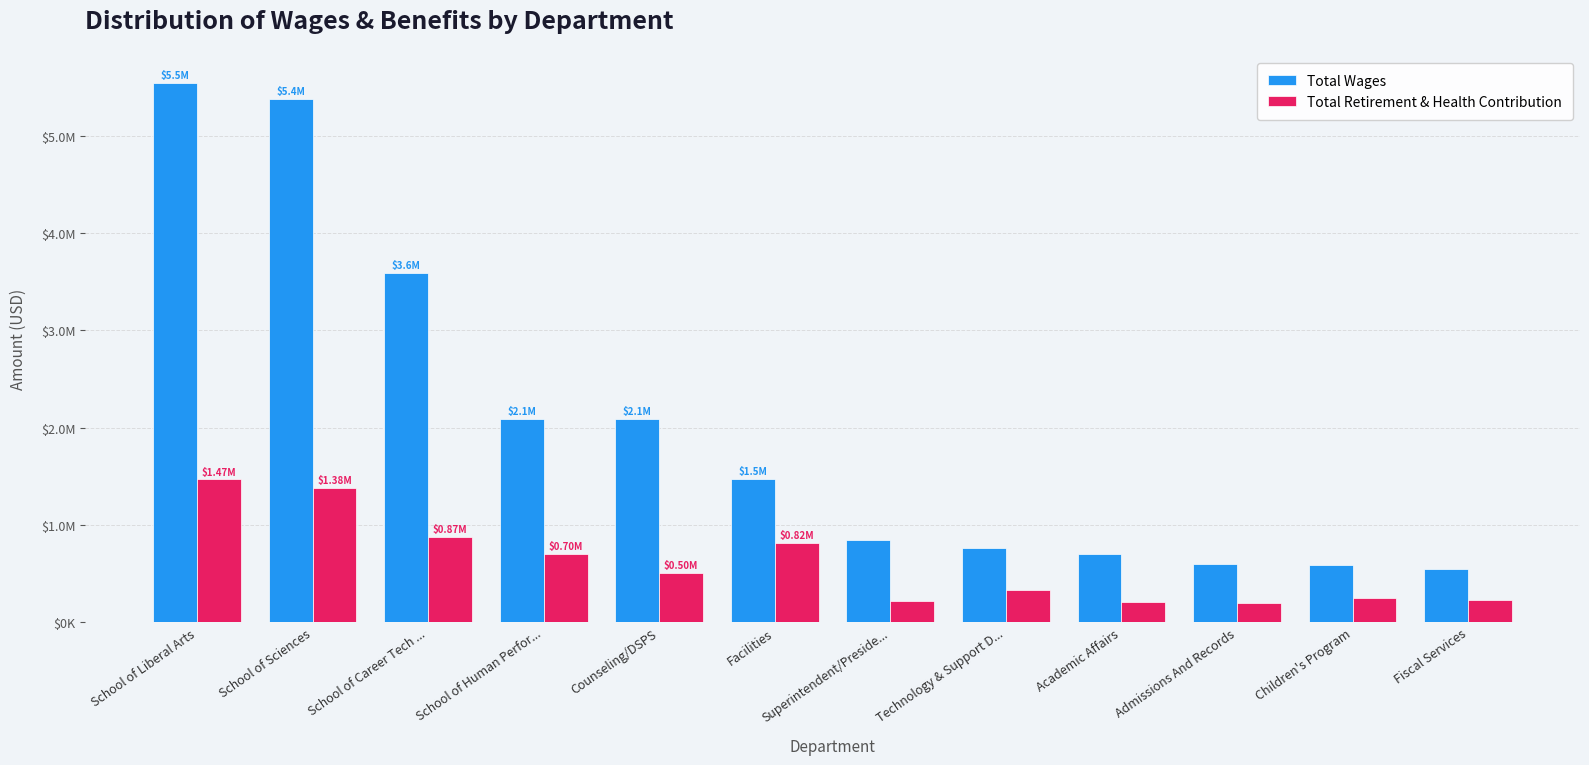

What is the difference between the maximum and minimum values in the Total Retirement & Health Contribution series?

1267913